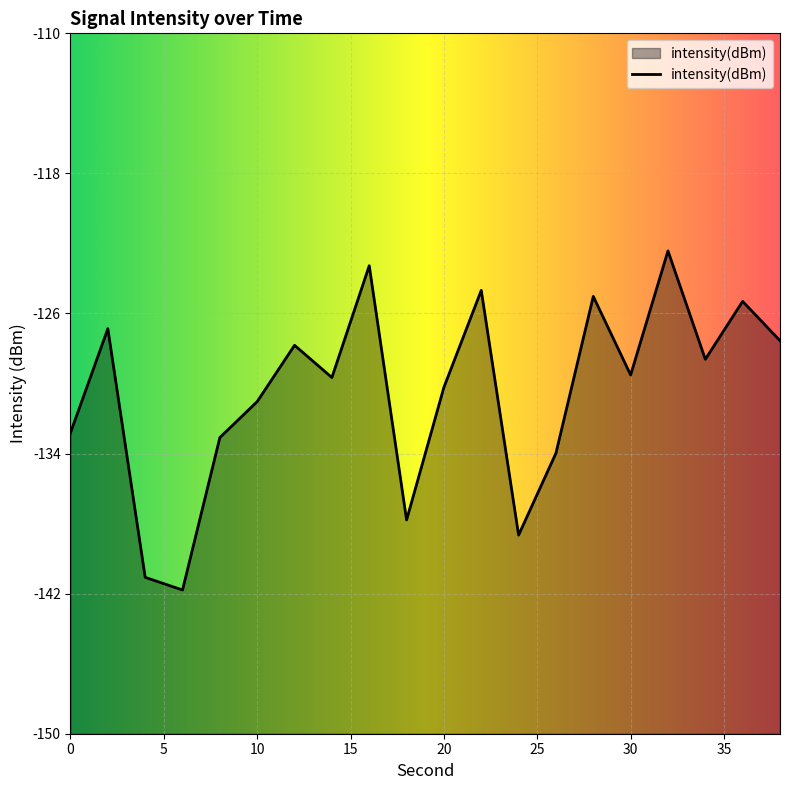

Reading left to right, transcribe all the data shown in this chart.

-132.8	-126.9	-141.1	-141.8	-133.1	-131.0	-127.8	-129.7	-123.3	-137.8	-130.2	-124.7	-138.7	-134.0	-125.0	-129.5	-122.4	-128.6	-125.3	-127.6